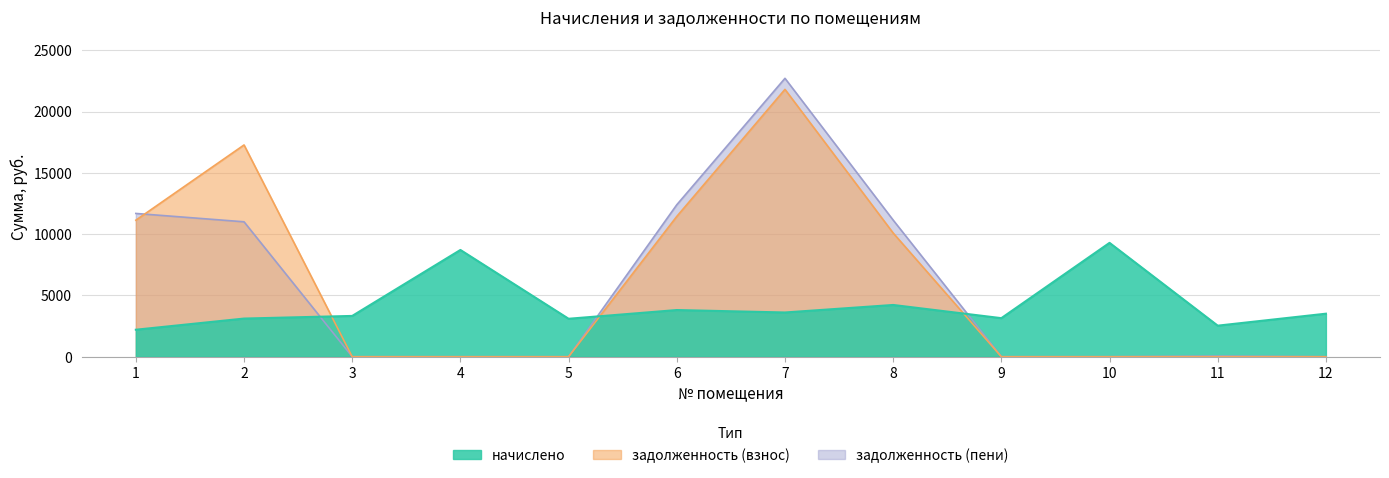

What is the difference between the задолженность (пени) values at 12 and 6?

12399.3